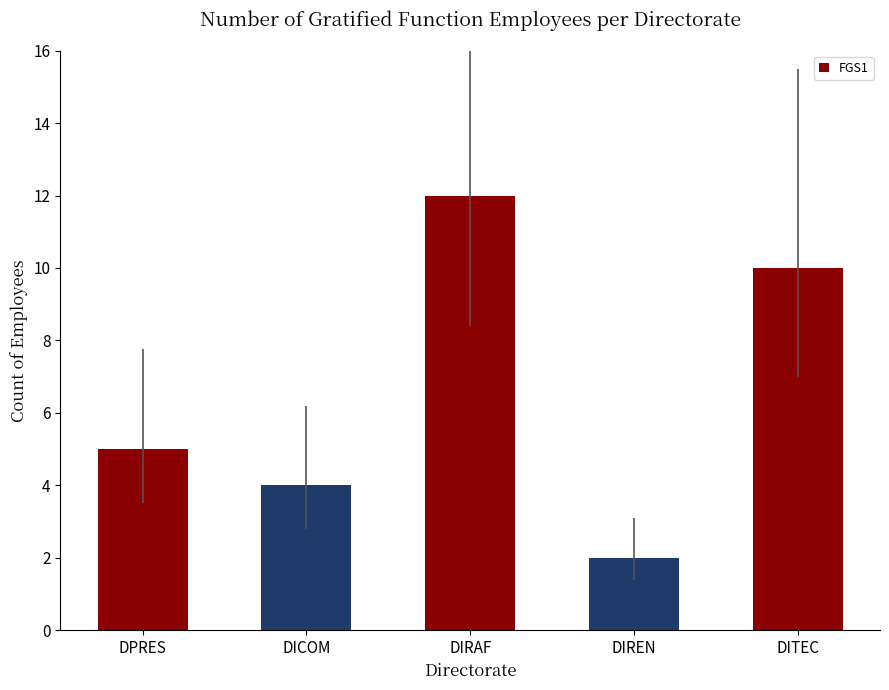

Approximately how many times larger is the value at DPRES compared to DIRAF?

0.4